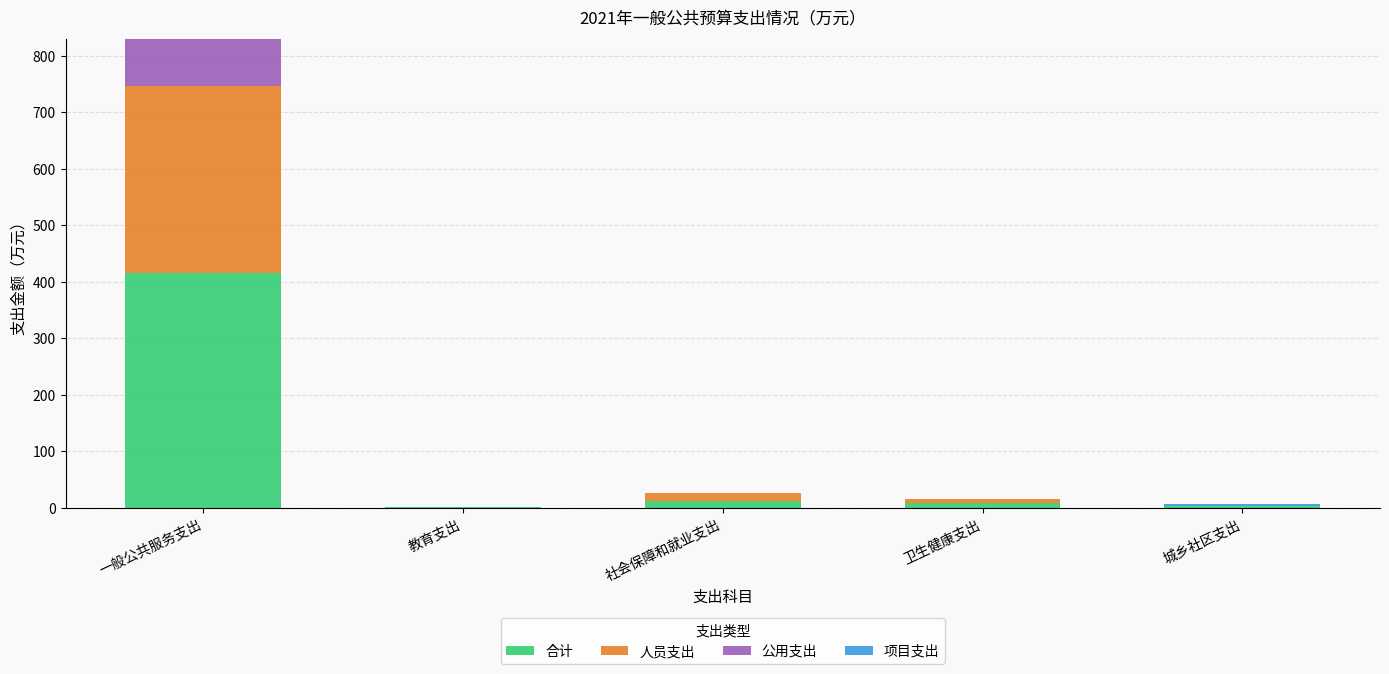

What is the highest value of the 合计 series?

414.8